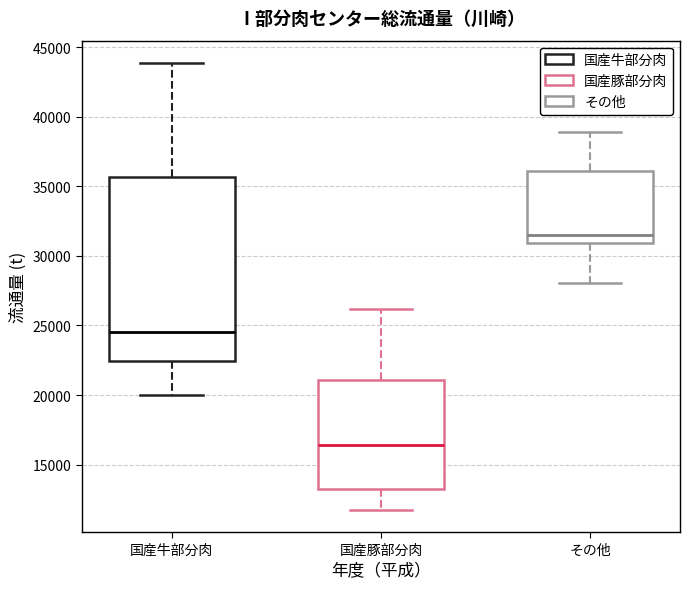

Reading left to right, transcribe this box plot: for each box, give where its median line is, the range the box spans, and where its two whiskers end, as read against the y-axis. The values are not printed on the chart, so give them approximately, as read against the axis.

国産牛部分肉: median 24500, box 22500 to 35500, whiskers 20000 to 44000
国産豚部分肉: median 16500, box 13000 to 21000, whiskers 12000 to 26000
その他: median 31500, box 31000 to 36000, whiskers 28000 to 39000